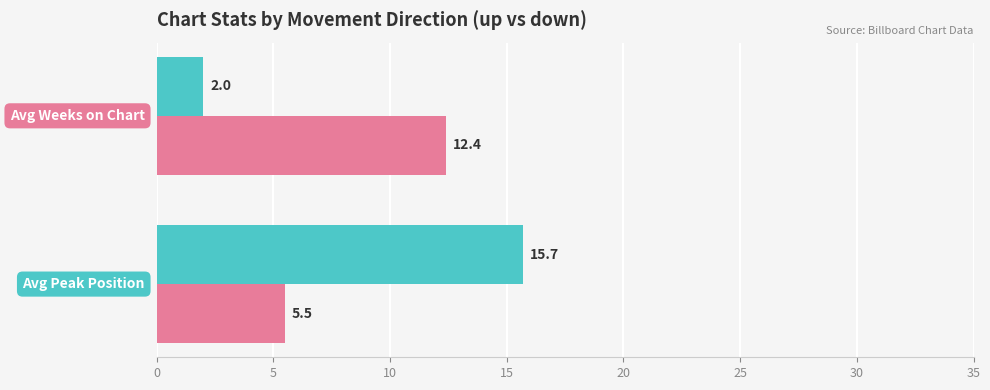

What is the maximum value shown in the chart?

15.7